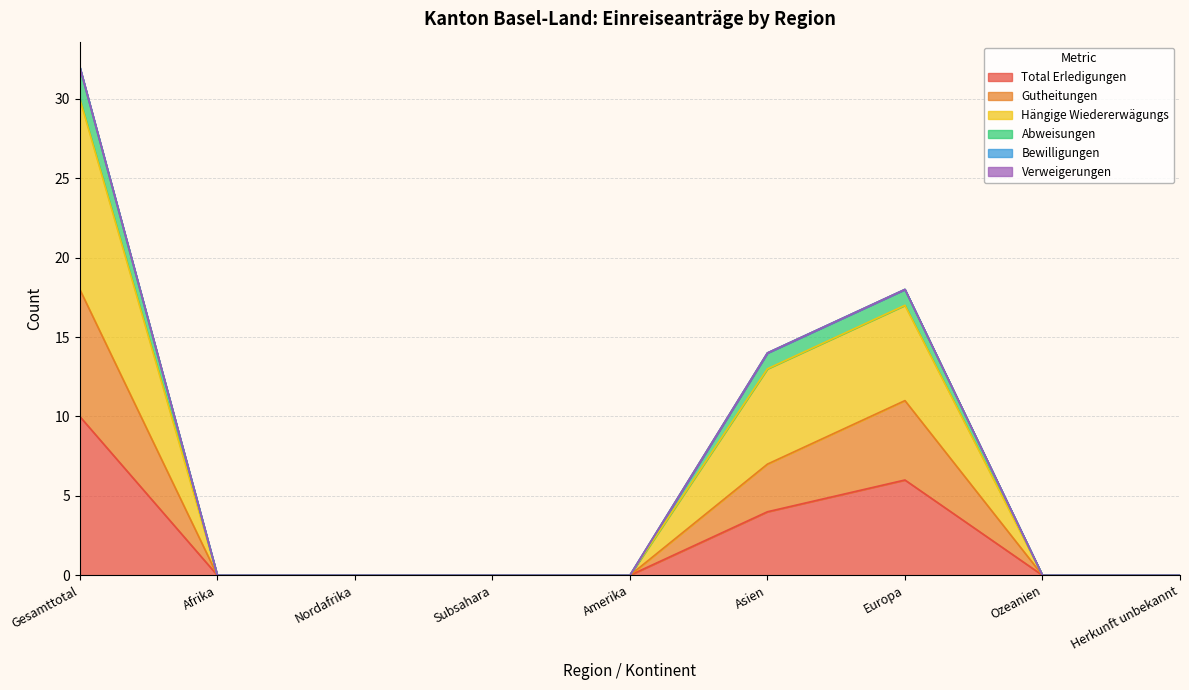

Does the chart have visible grid lines?

Yes